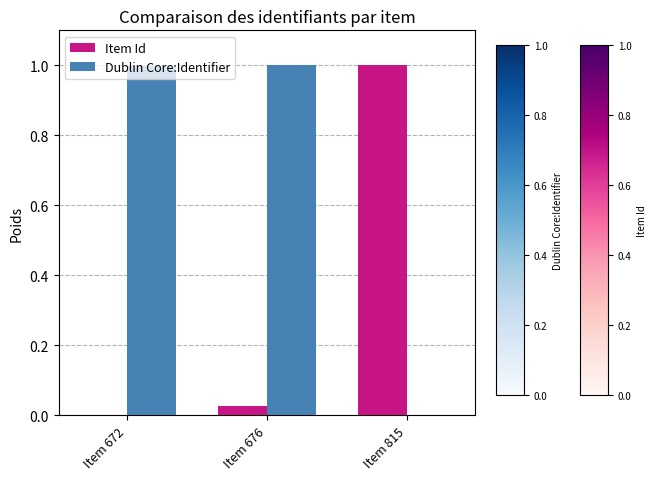

What is the maximum value for Dublin Core:Identifier?

1.0